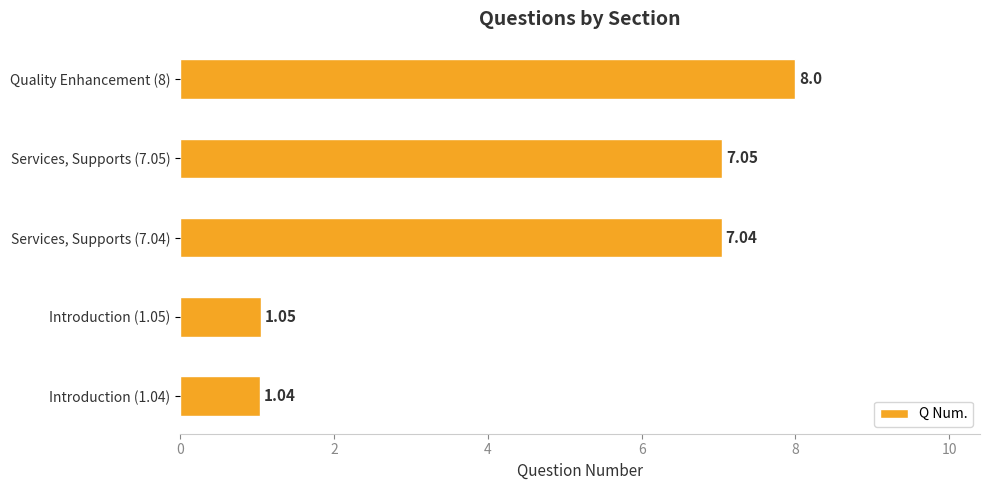

Approximately how many times larger is the value at Services, Supports (7.05) compared to Introduction (1.04)?

6.8